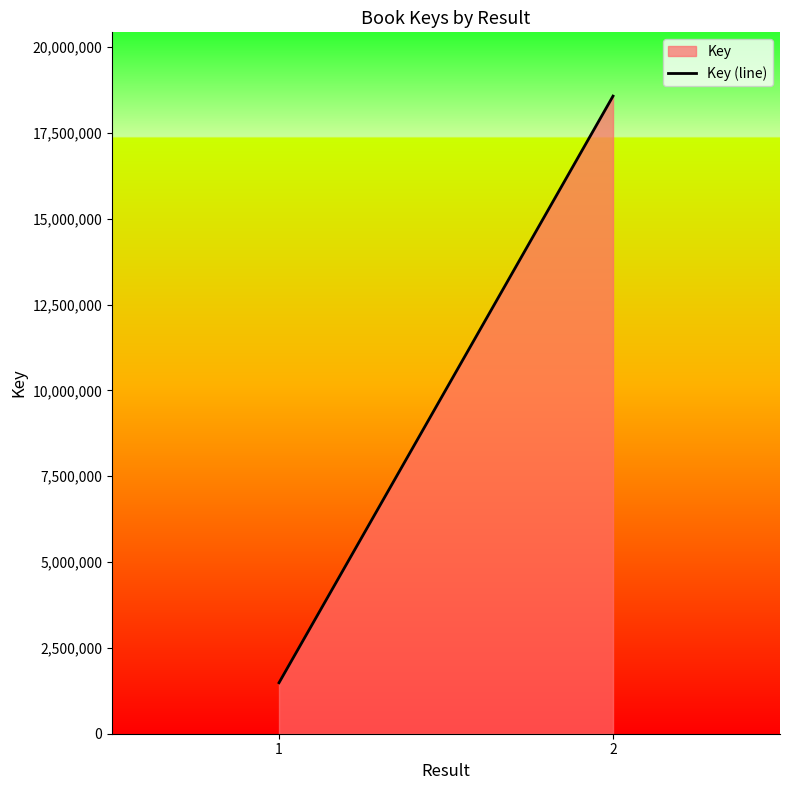

What is the change in value from 1 to 2?

+17089749